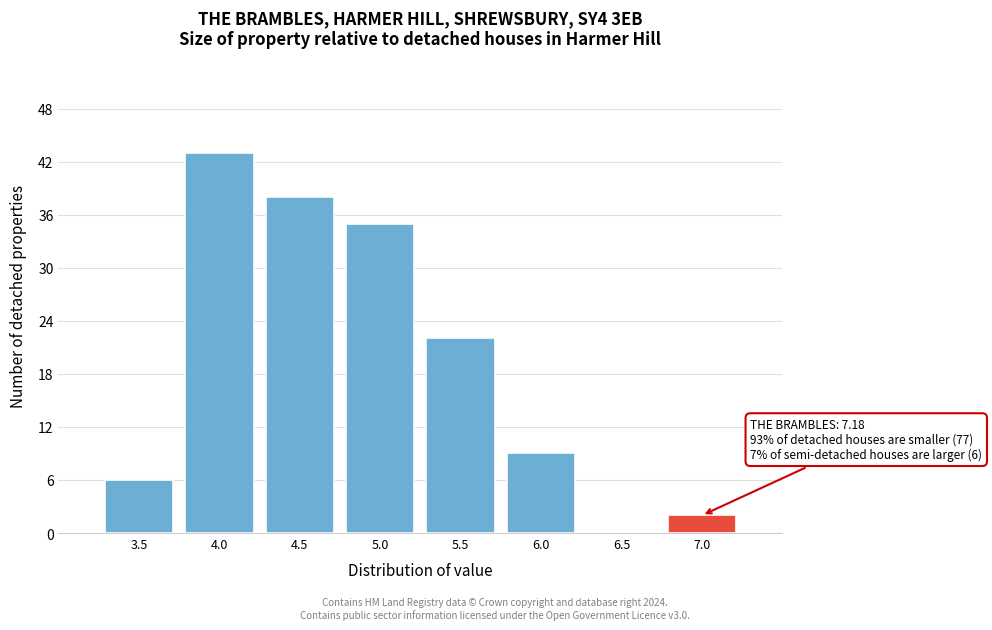

Reading left to right, transcribe all the data shown in this chart.

3.5=6	4.0=43	4.5=38	5.0=35	5.5=22	6.0=9	6.5=0	7.0=2